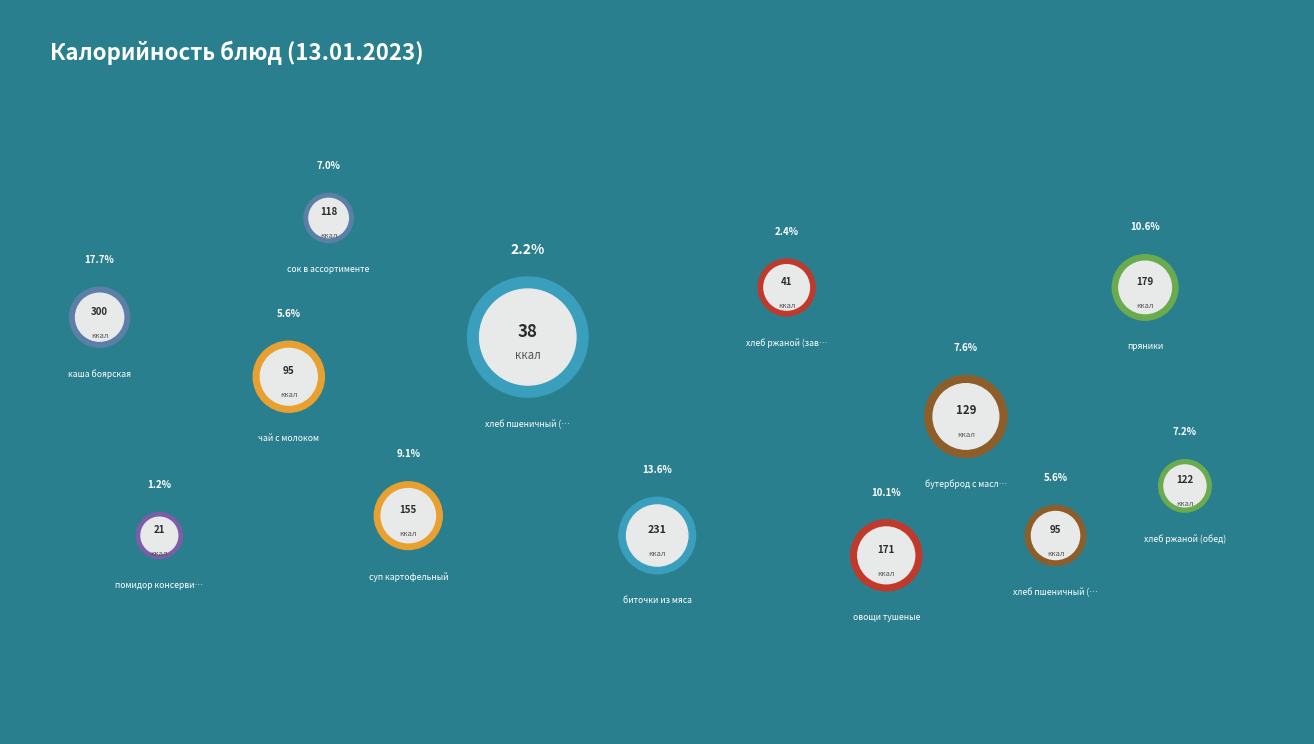

What is the ratio of the value at каша боярская to the value at хлеб пшеничный (обед)?

3.2